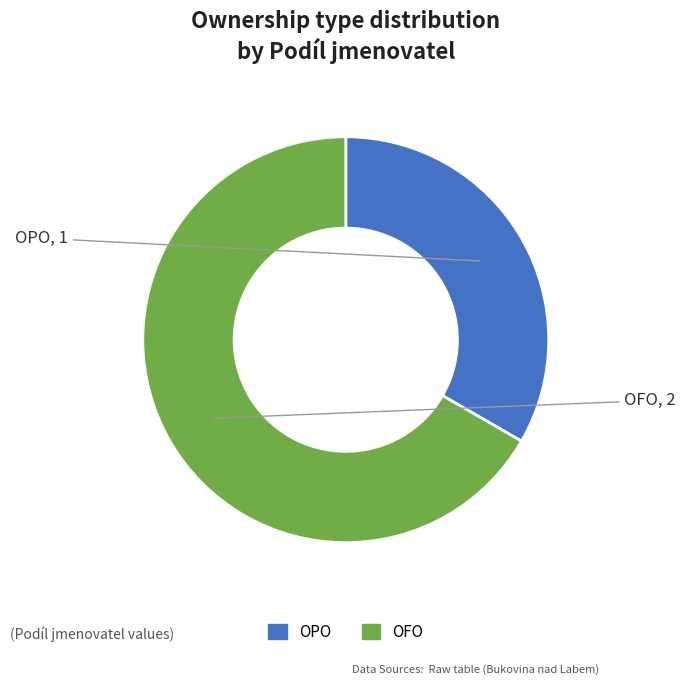

The OFO slice represents 67% of the pie. True or false?

True